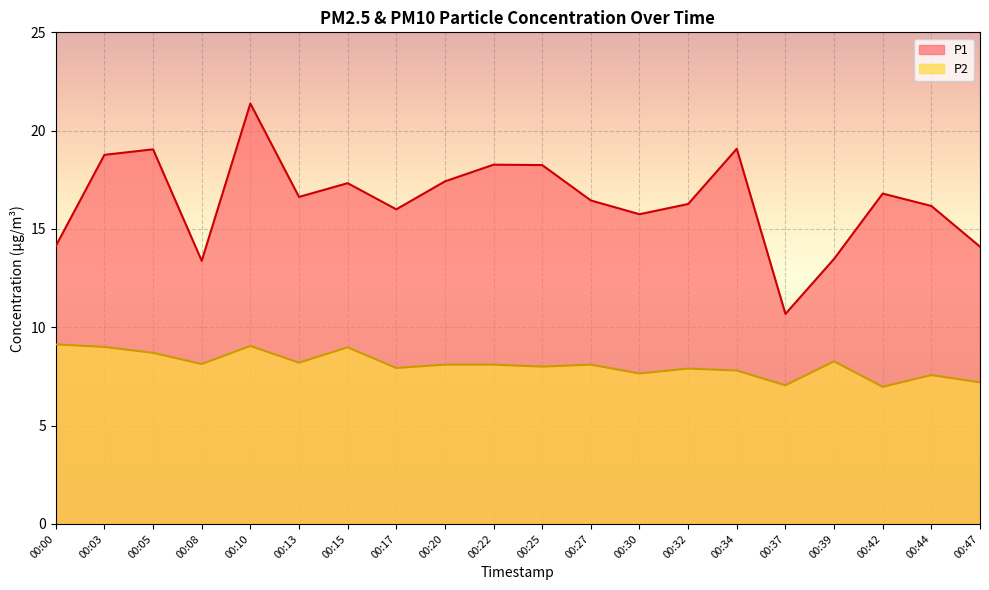

At which category does P2 reach its first local valley?

00:08